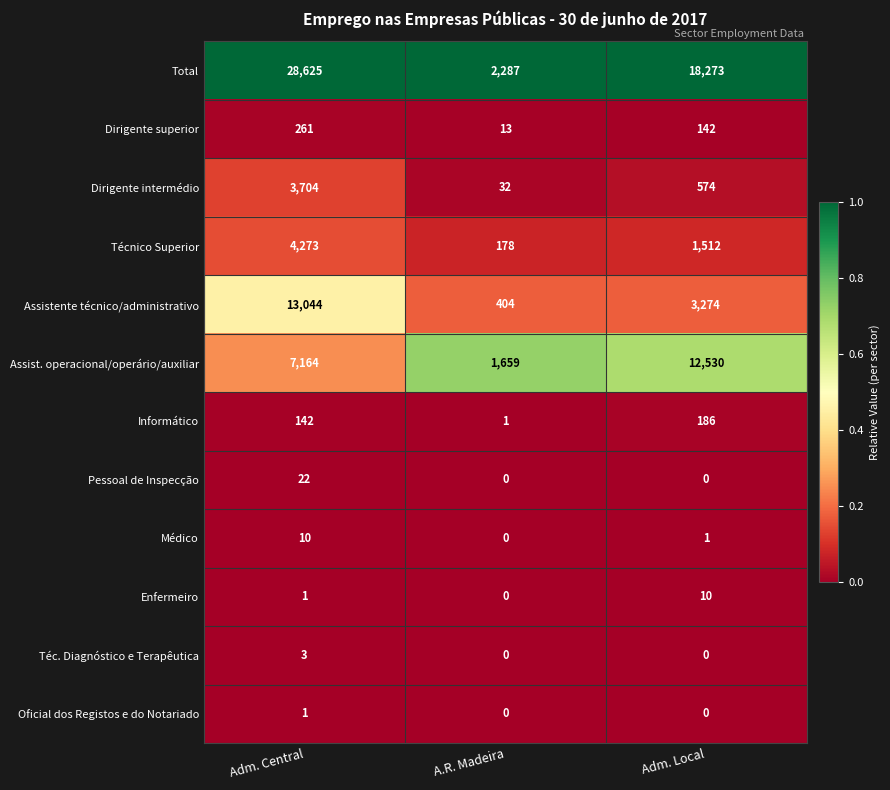

Which series has the widest spread of values?

Total